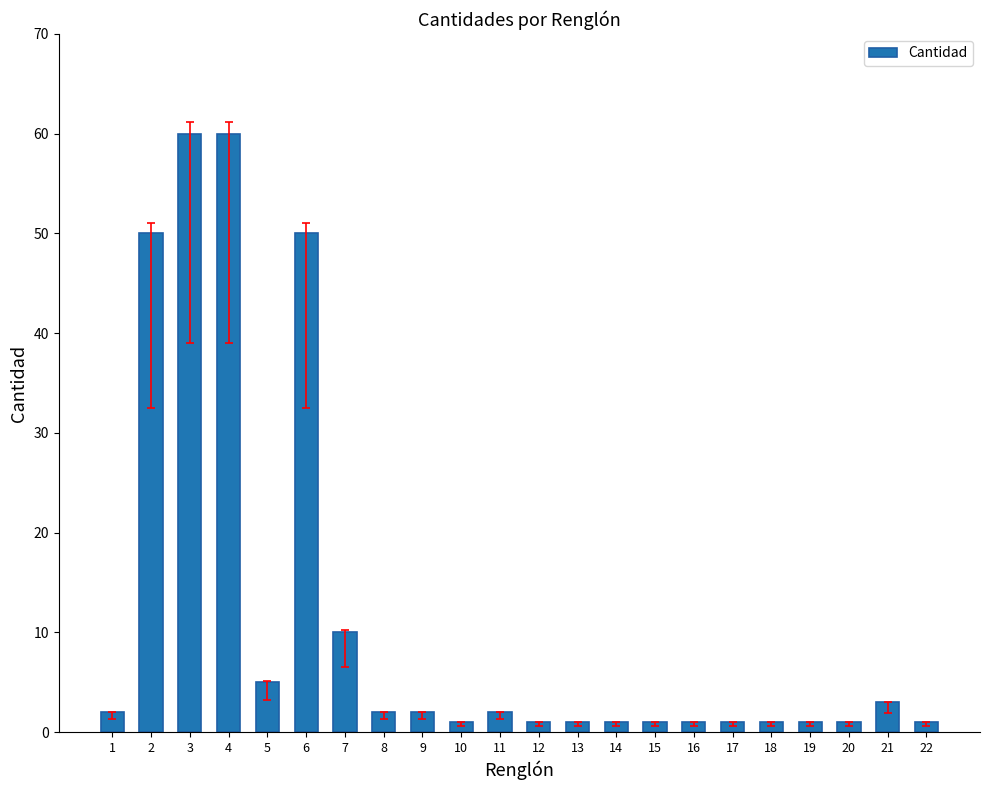

What is the ratio of the value at 7 to the value at 8?

5.0